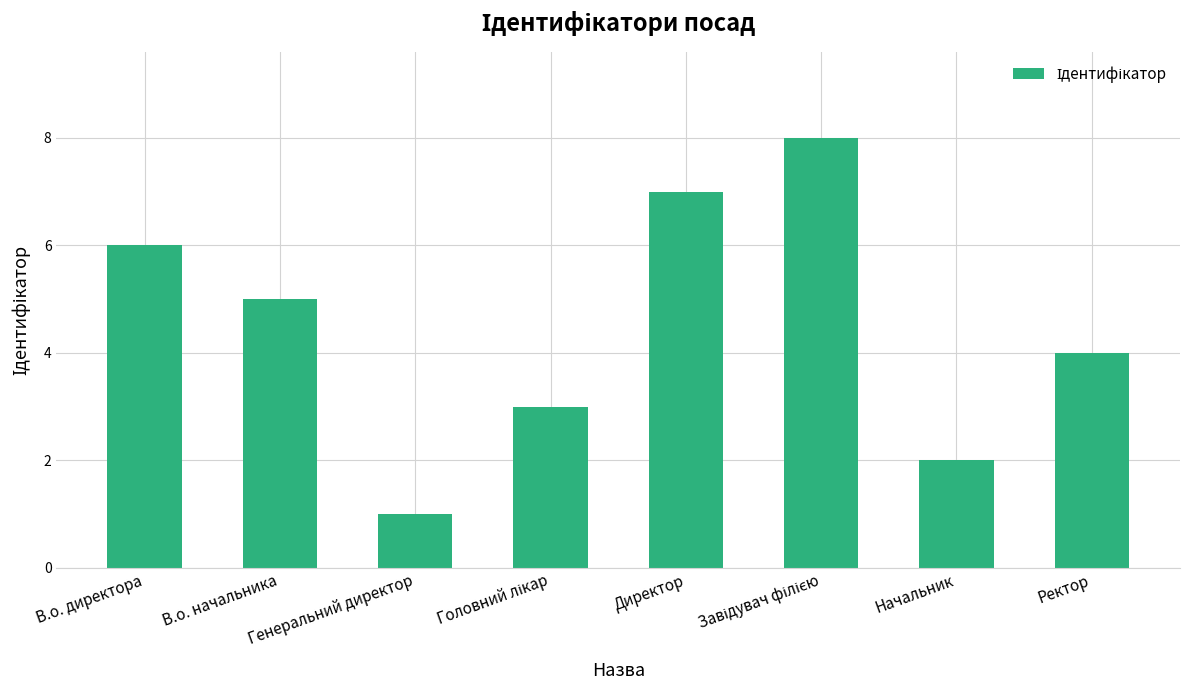

Which category has the lowest value across all series?

Генеральний директор